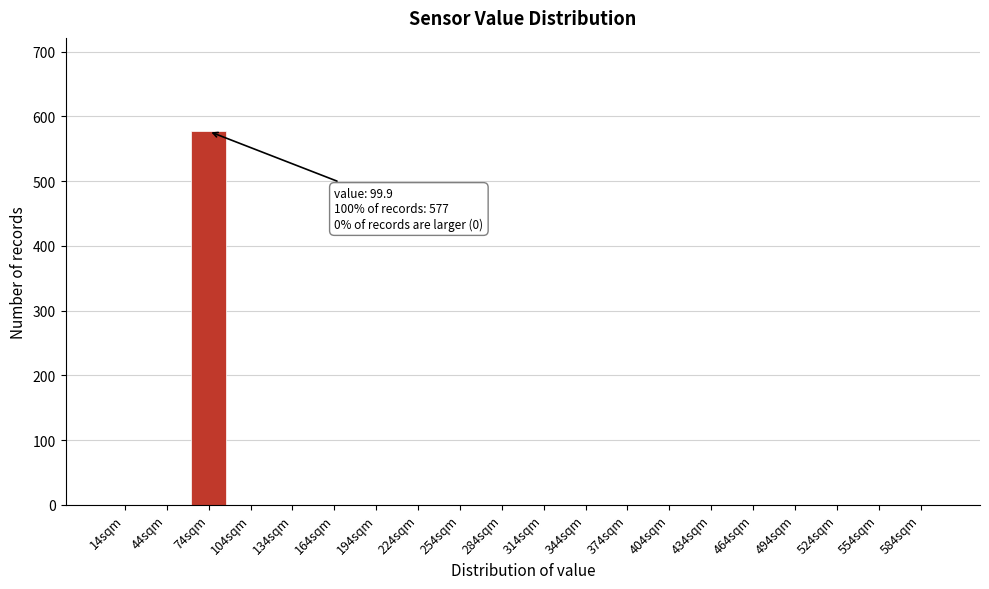

Reading left to right, transcribe all the data shown in this chart.

14sqm=0	44sqm=0	74sqm=577	104sqm=0	134sqm=0	164sqm=0	194sqm=0	224sqm=0	254sqm=0	284sqm=0	314sqm=0	344sqm=0	374sqm=0	404sqm=0	434sqm=0	464sqm=0	494sqm=0	524sqm=0	554sqm=0	584sqm=0